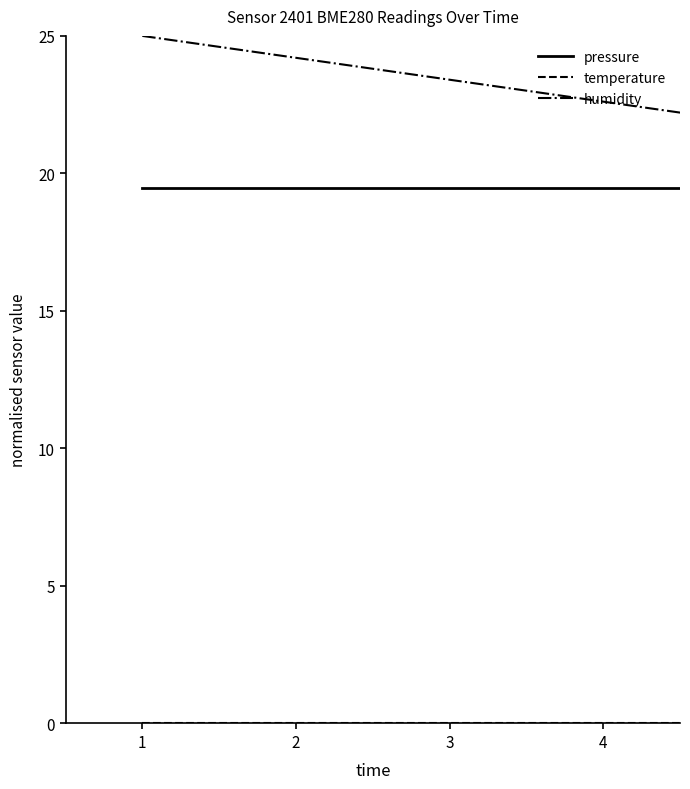

What is the greatest value displayed?

25.0